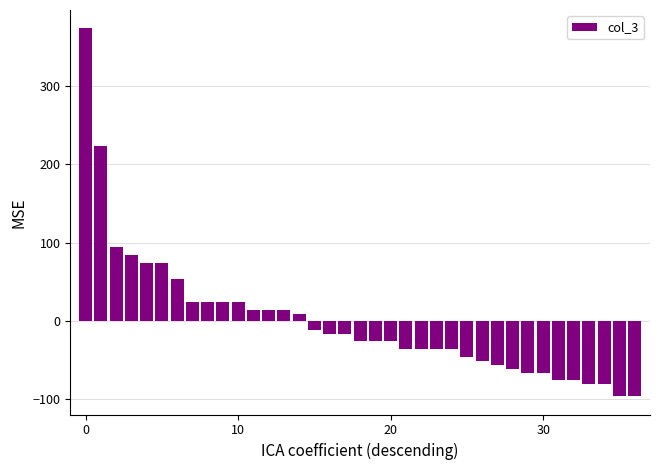

How many bars are there in total?

37